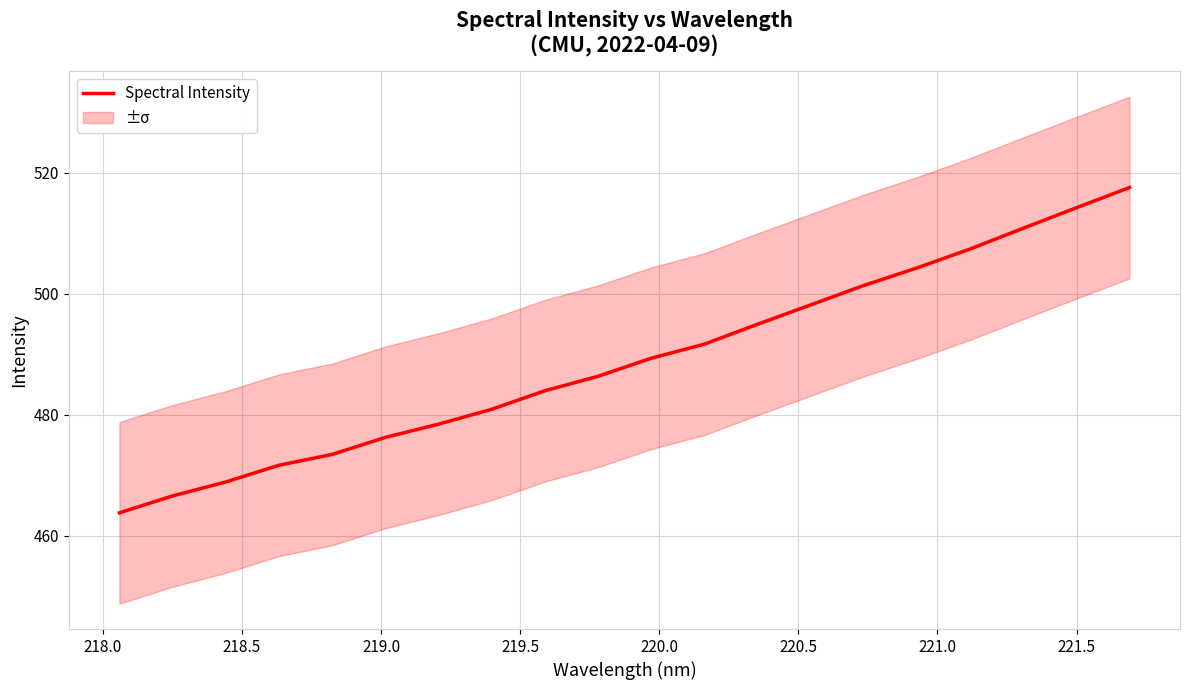

What is the value of the 15th point from the left?

501.4